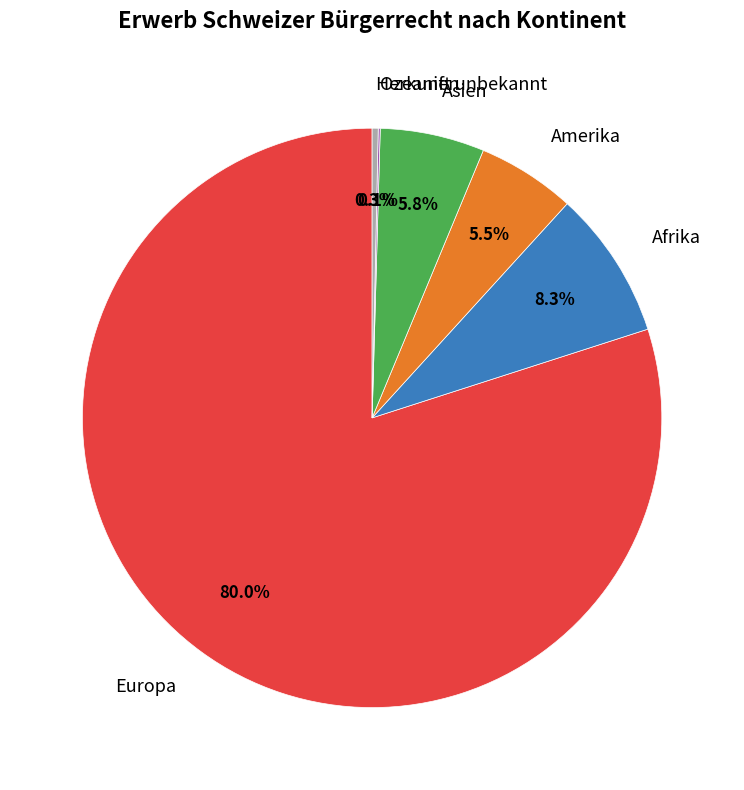

Does any single category account for the majority?

Yes